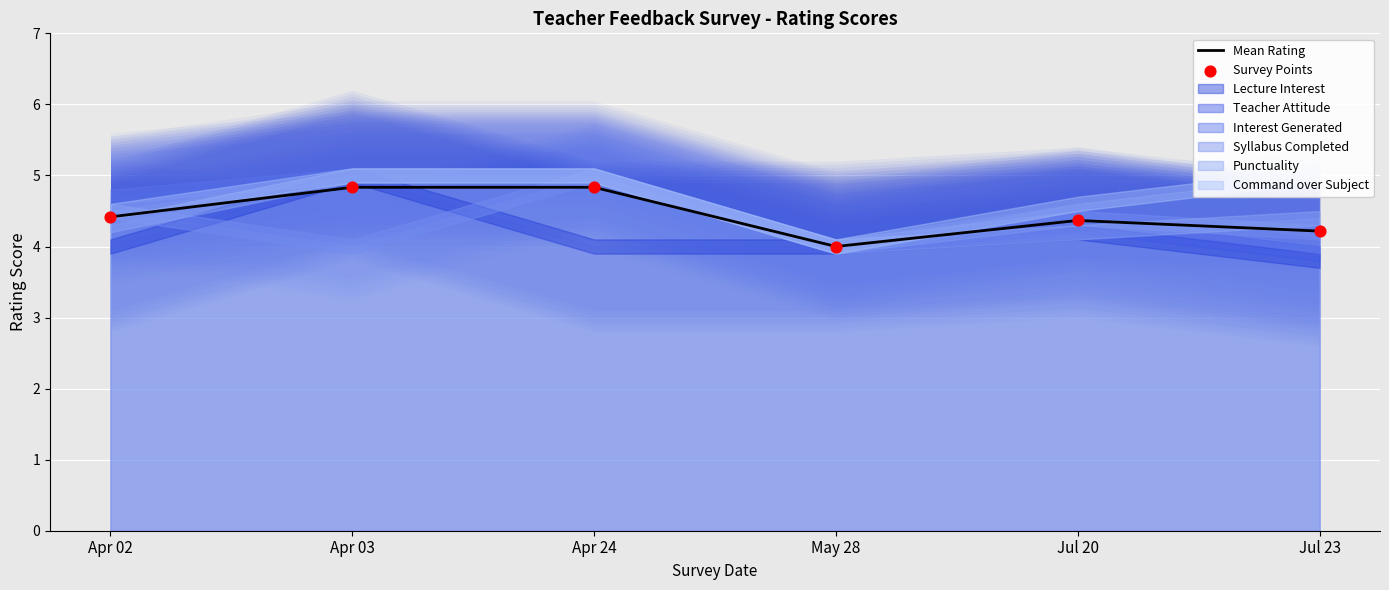

Which series contains the highest Y value?

Mean Rating